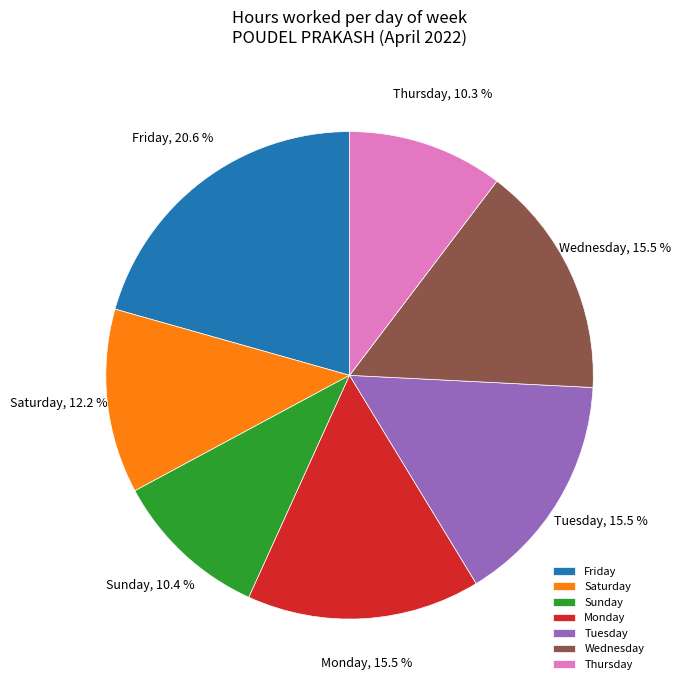

What portion of the pie excludes Friday?

79.4%